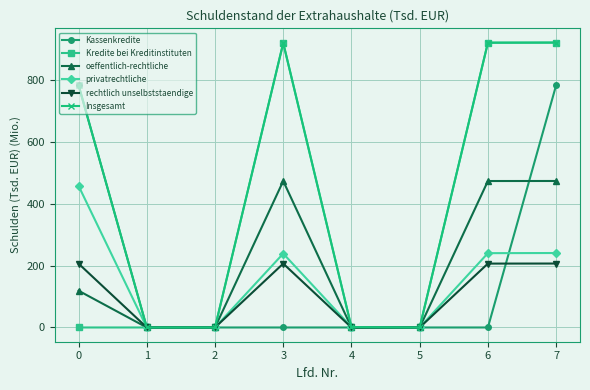

How many values in the privatrechtliche series exceed 238?

4